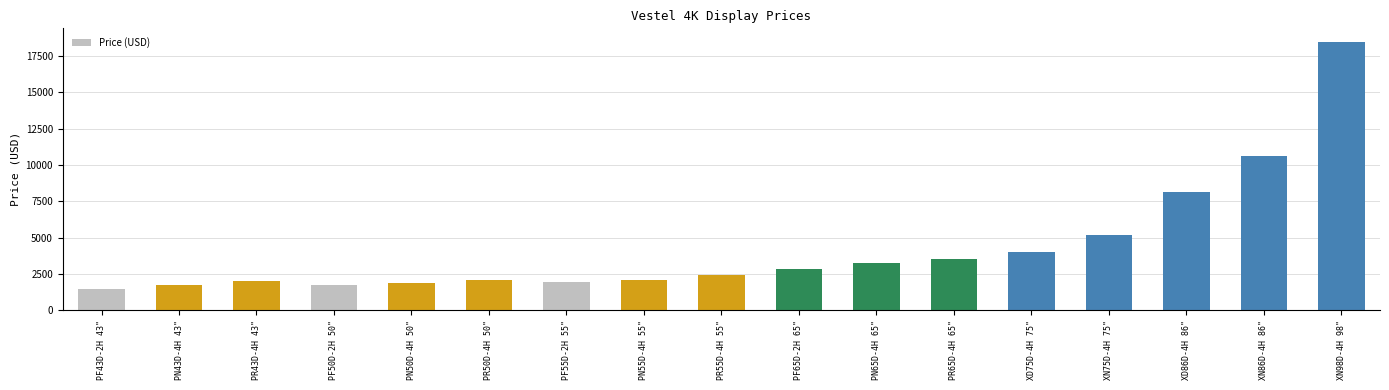

Which has a higher value, PR65D-4H 65" or PF65D-2H 65"?

PR65D-4H 65"